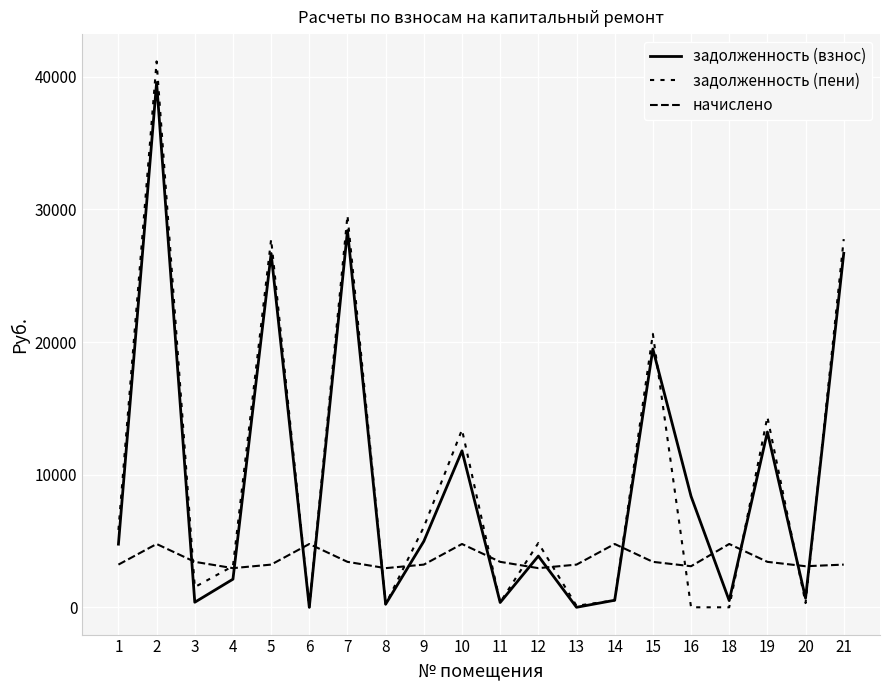

Which series has the largest range (max minus min)?

задолженность (пени)